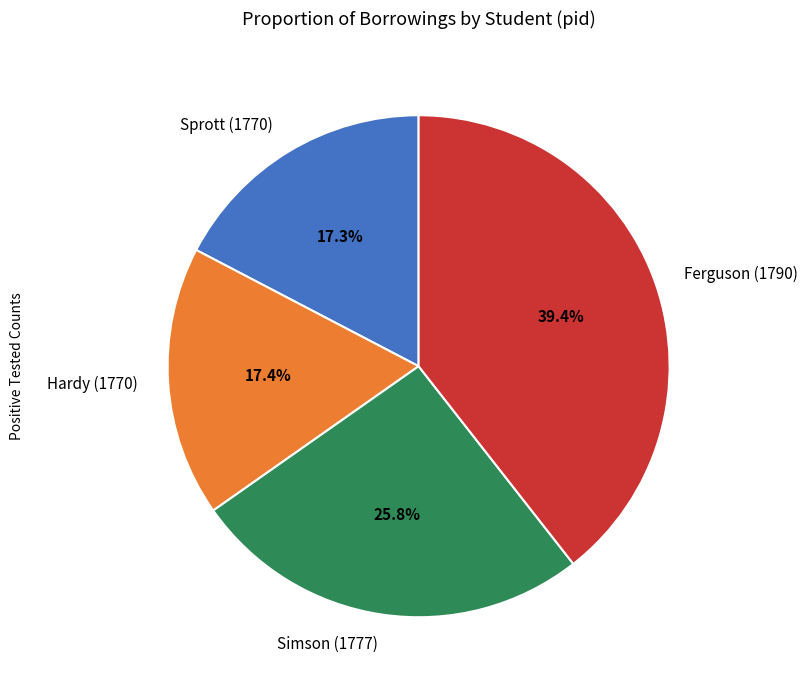

Is there a majority slice in this chart?

No